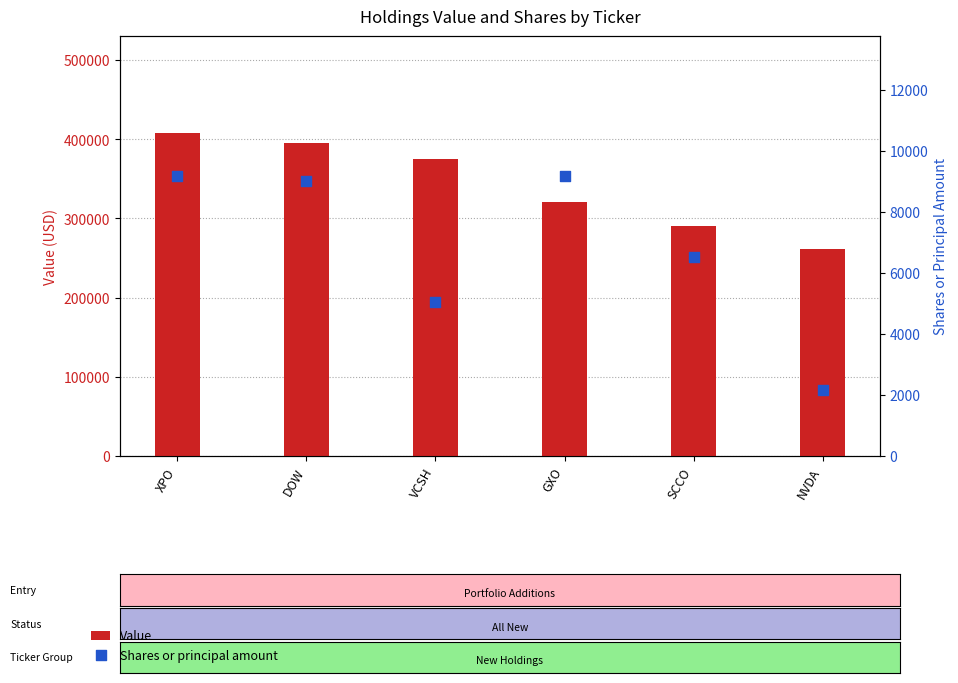

Which series has the largest Y range (max minus min)?

Value